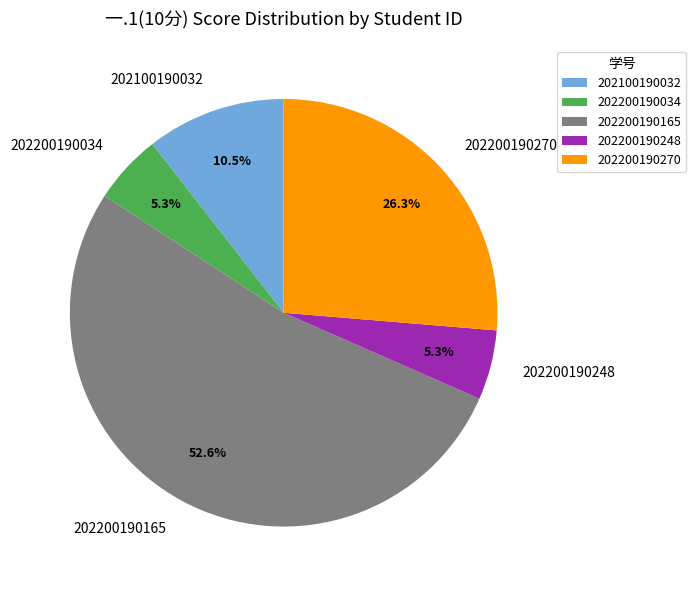

To the nearest percent, what portion does 202200190248 represent?

5%